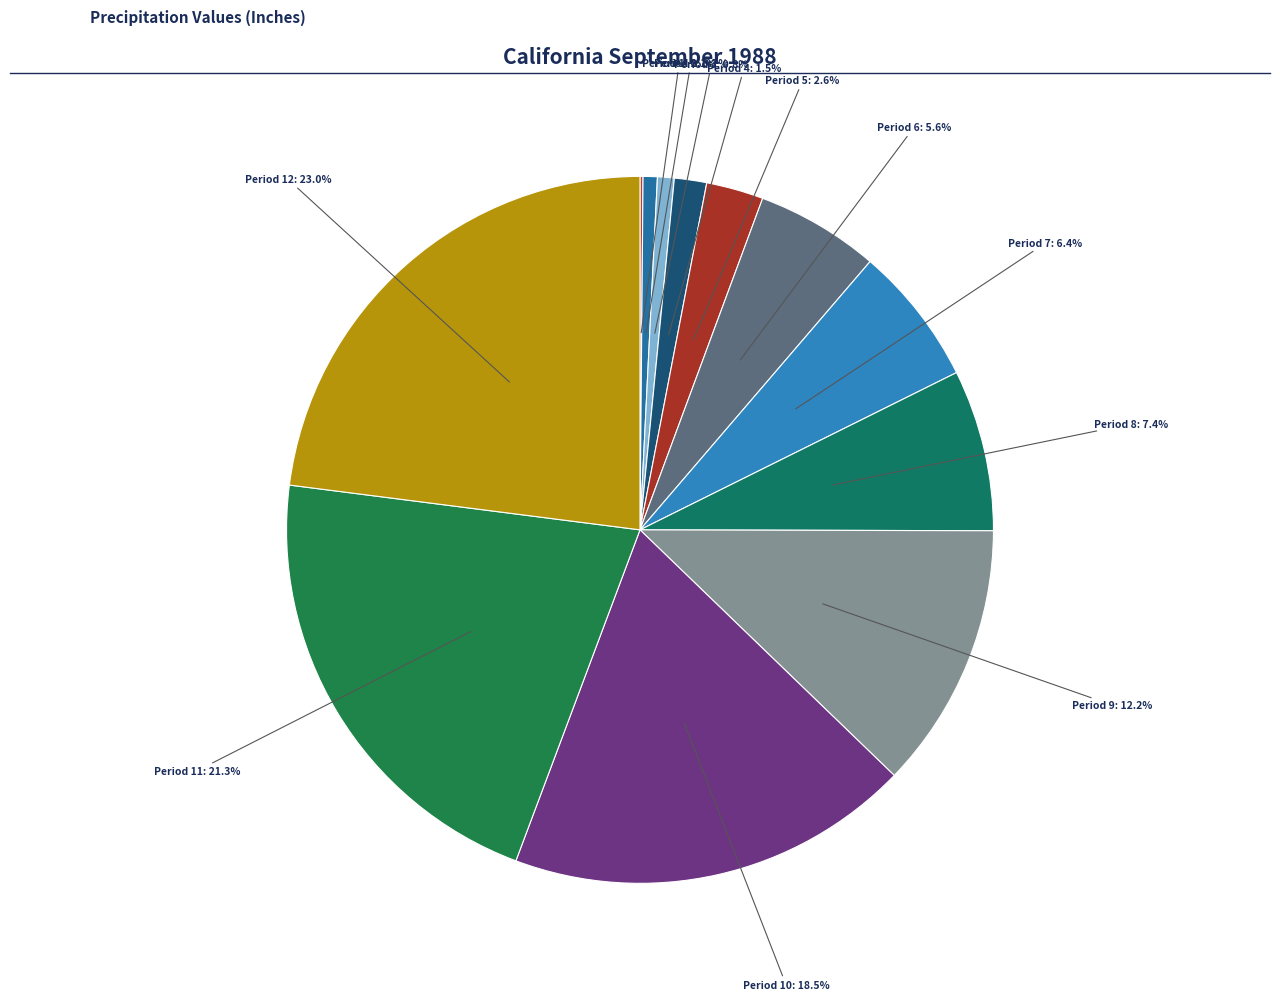

Which slice is the smallest?

Period 1